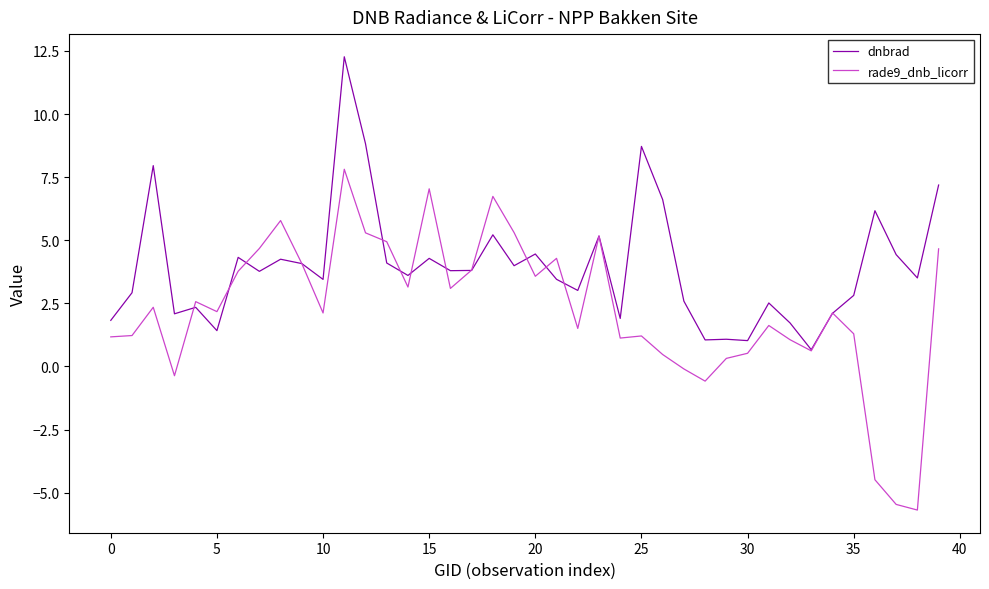

What is the maximum value for rade9_dnb_licorr?

7.8